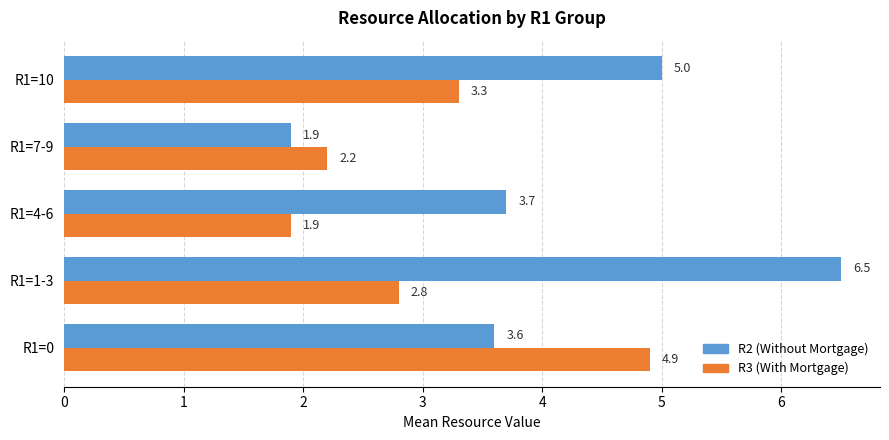

What is the sum of all R2 (Without Mortgage) values?

20.7